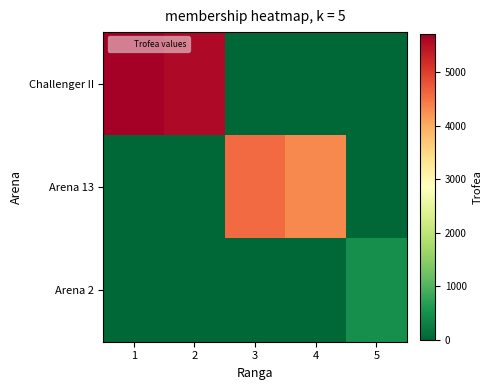

Between 3 and 1, which is larger?

1